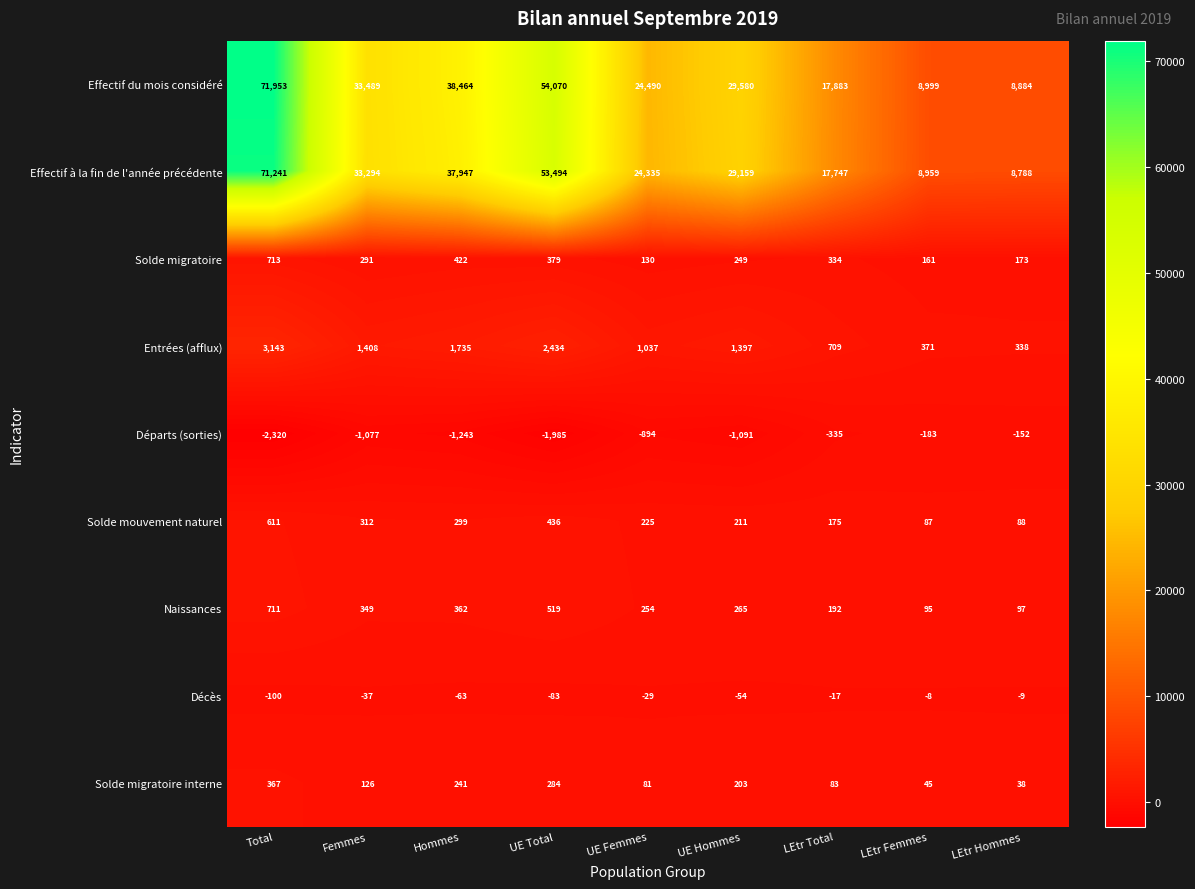

Between Femmes and LEtr Femmes, which series saw the biggest shift?

Effectif du mois considéré